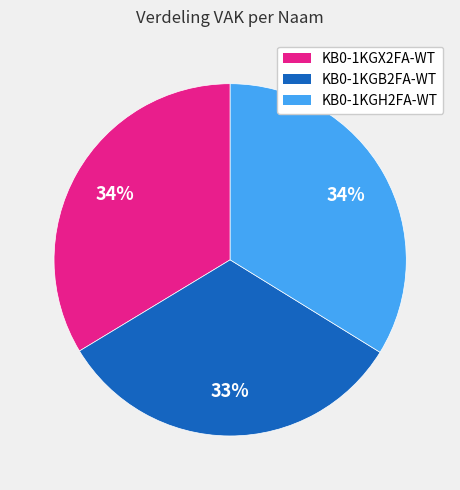

Which slice is the smallest?

KB0-1KGB2FA-WT